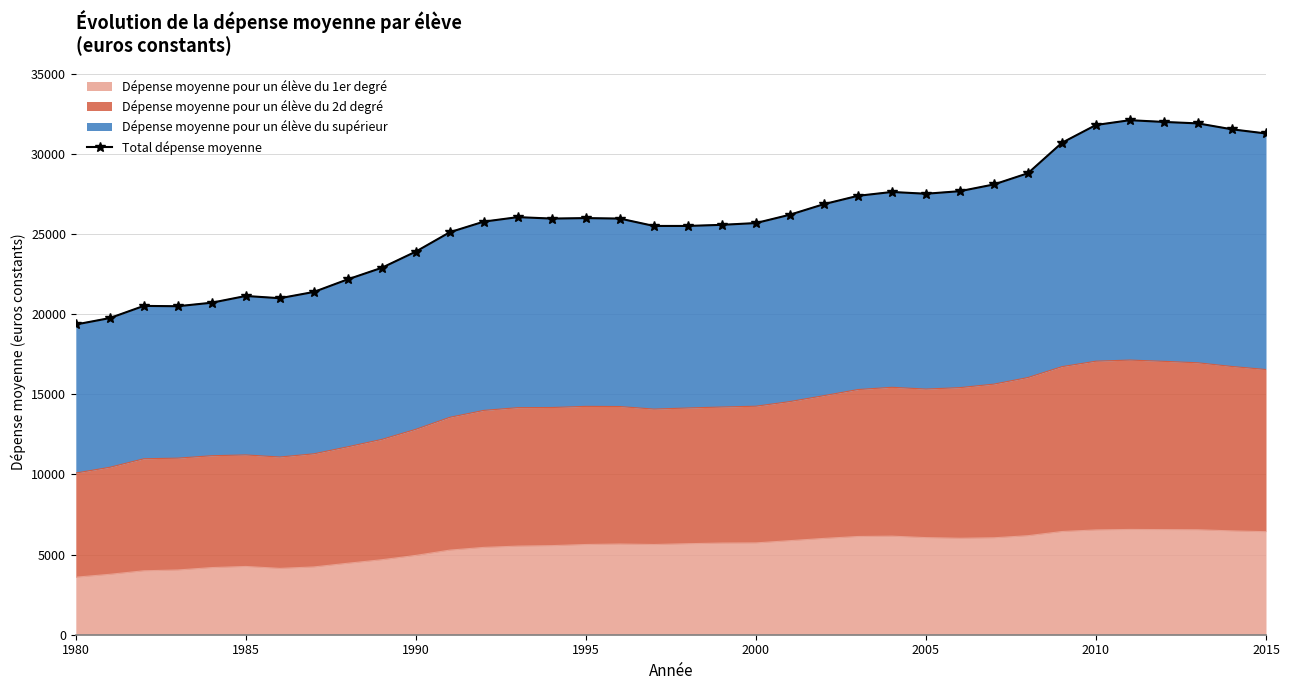

How many data points are above 25970?

17